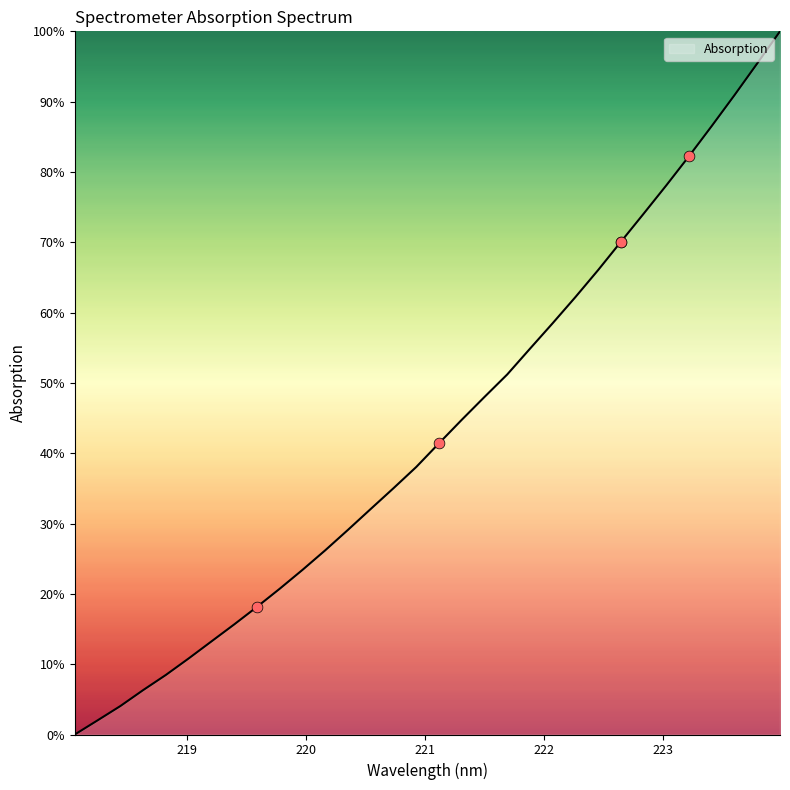

What is the difference between the maximum and minimum values?

100.0